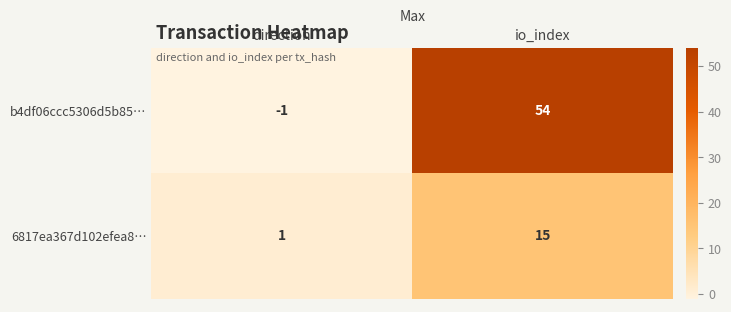

List the series in order of their peak value, lowest first.

6817ea367d102efea8…, b4df06ccc5306d5b85…